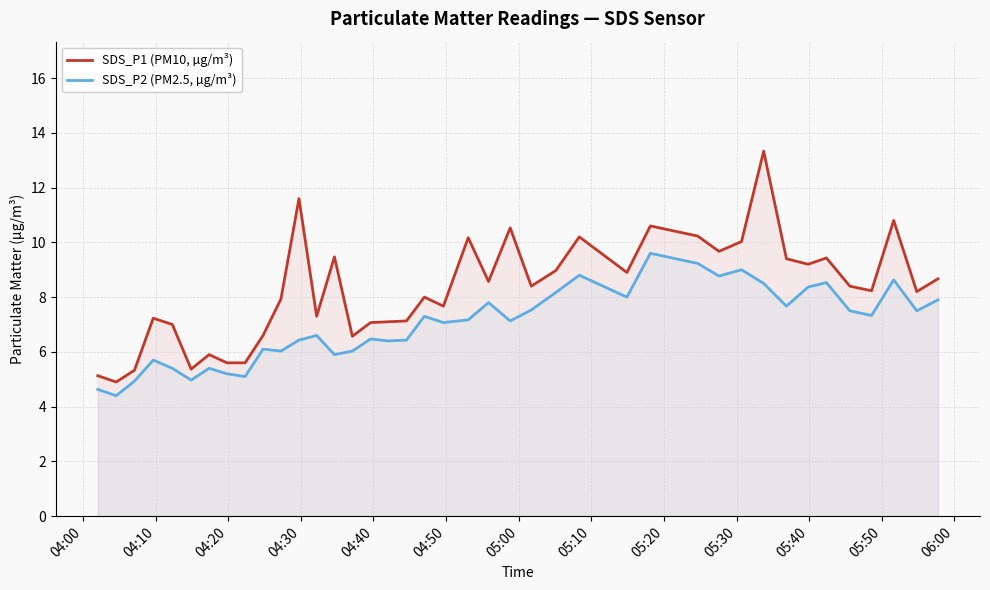

Reading left to right, transcribe all the data shown in this chart.

SDS_P1 (PM10, µg/m³): 5.1	4.9	5.3	7.2	7.0	5.4	5.9	5.6	5.6	6.6	7.9	11.6	7.3	9.5	6.6	7.1	7.1	7.1	8.0	7.7	10.2	8.6	10.5	8.4	9.0	10.2	8.9	10.6	10.2	9.7	10.0	13.3	9.4	9.2	9.4	8.4	8.2	10.8	8.2	8.7
SDS_P2 (PM2.5, µg/m³): 4.6	4.4	4.9	5.7	5.4	5.0	5.4	5.2	5.1	6.1	6.0	6.4	6.6	5.9	6.0	6.5	6.4	6.4	7.3	7.1	7.2	7.8	7.1	7.5	8.2	8.8	8.0	9.6	9.2	8.8	9.0	8.5	7.7	8.4	8.5	7.5	7.3	8.6	7.5	7.9